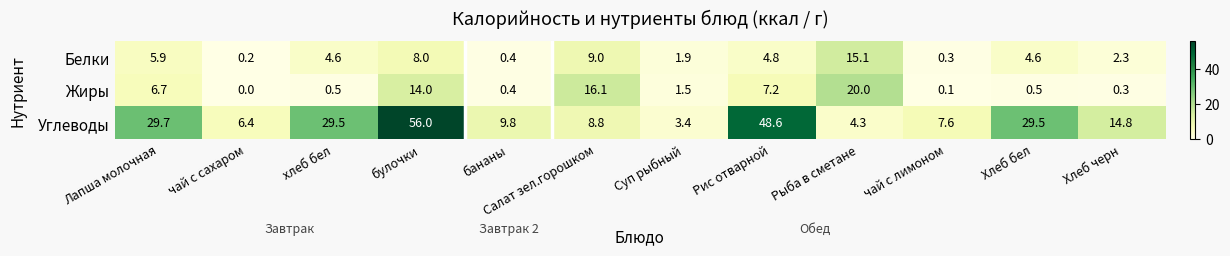

Is it true that Жиры equals 0.7 at хлеб бел?

False